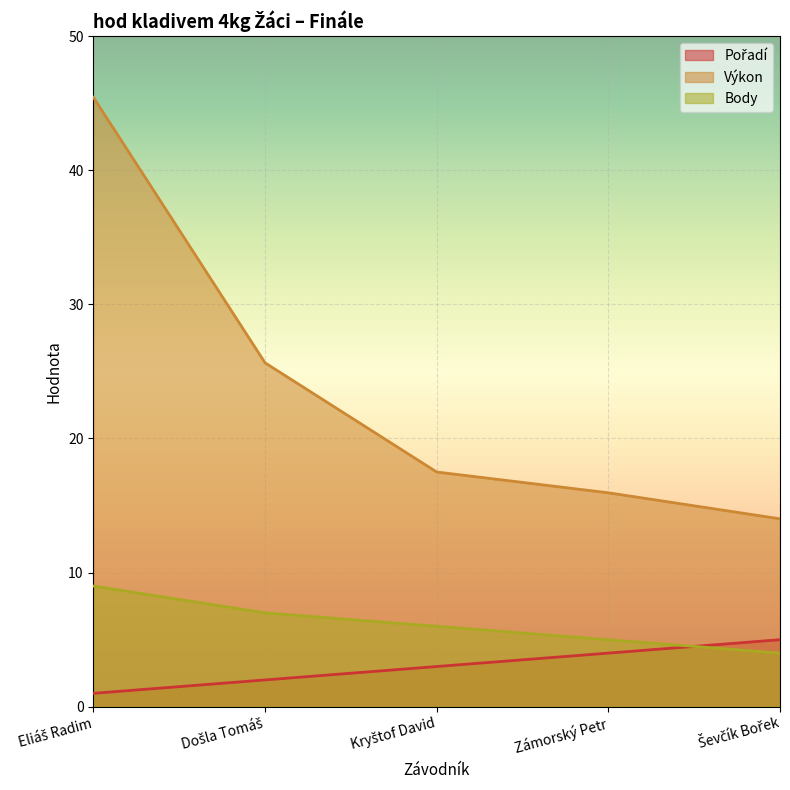

What is the label of the 5th point from the right?

Eliáš Radim